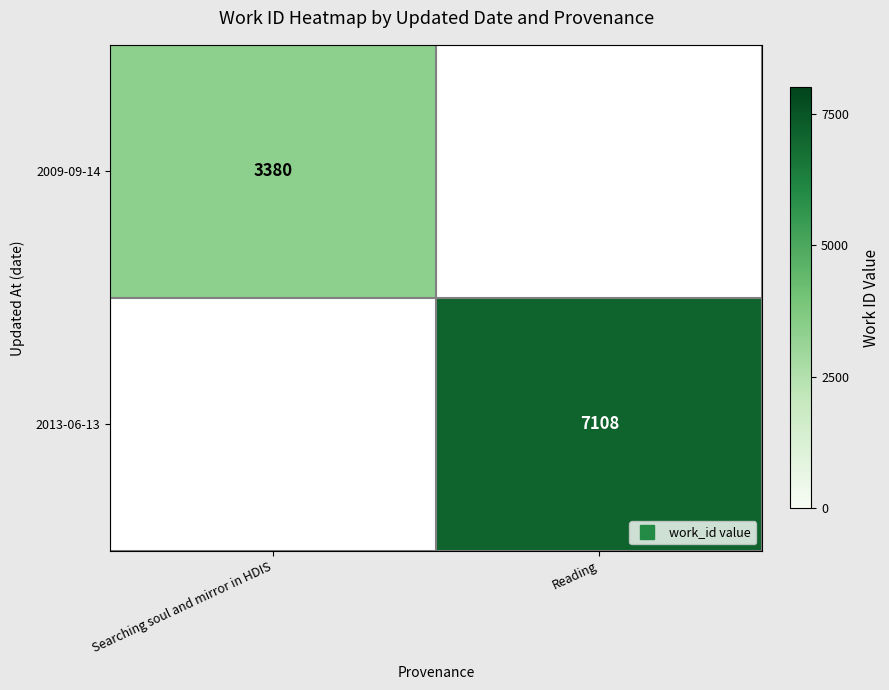

At which label is 2009-09-14 closest to 1690?

Searching soul and mirror in HDIS